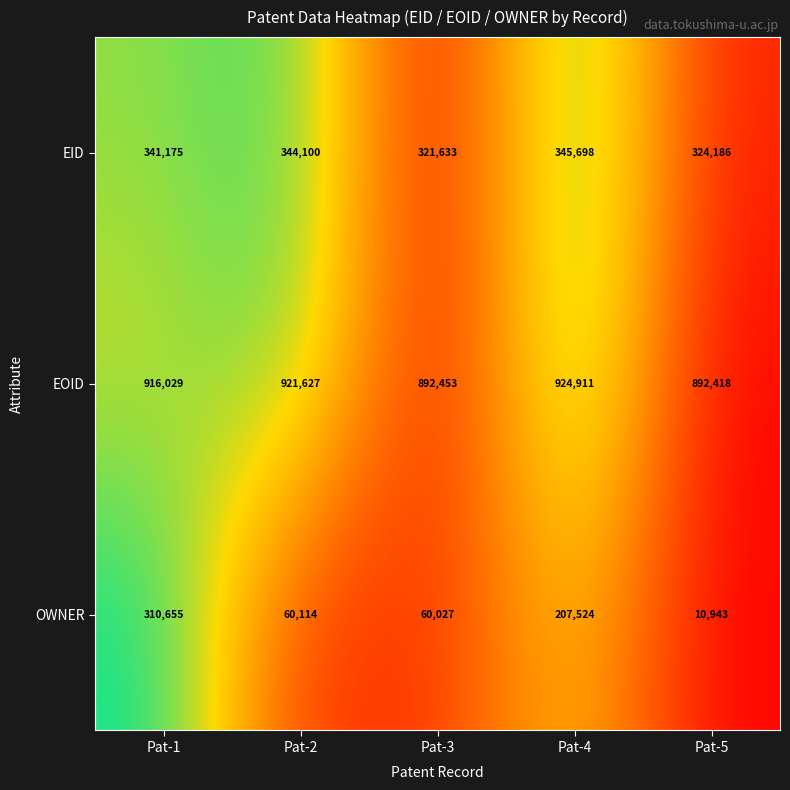

What is the difference between the second highest and minimum values in the EOID series?

29209